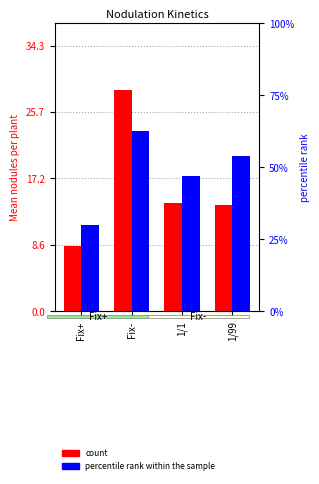

What is the sum of the count values at Fix+ and 1/99?

22.1